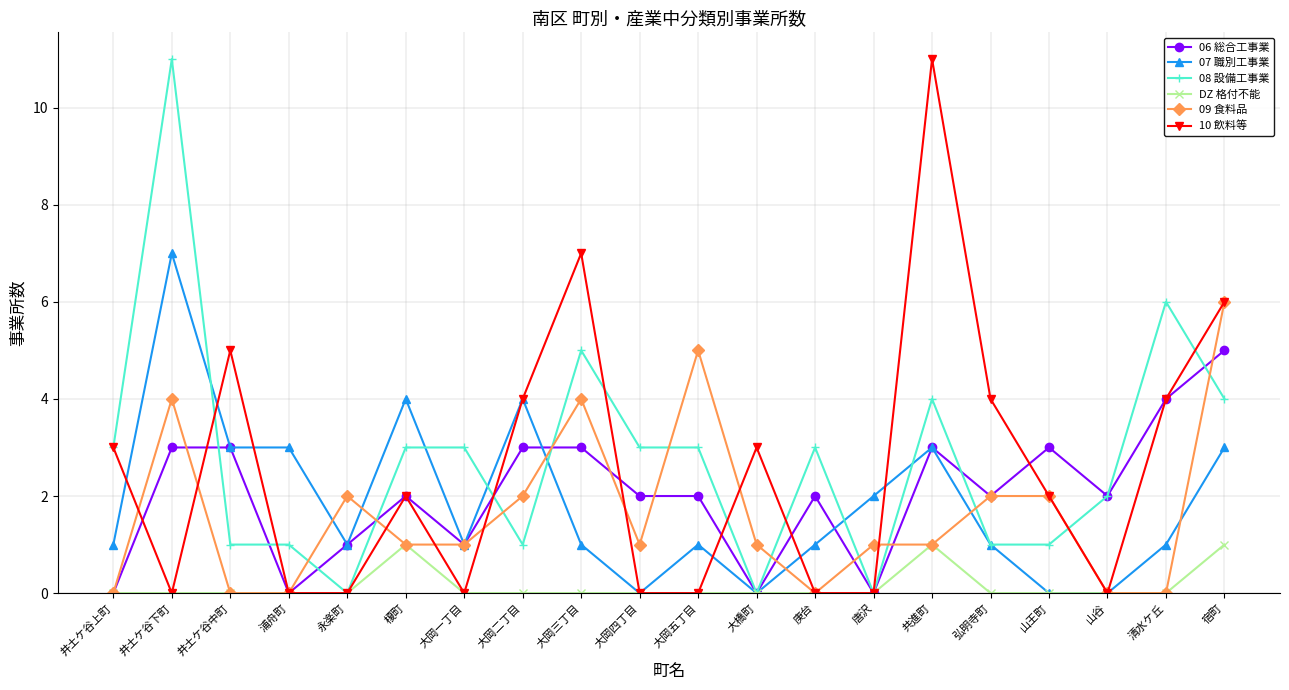

Which series has the largest total across all categories?

08 設備工事業